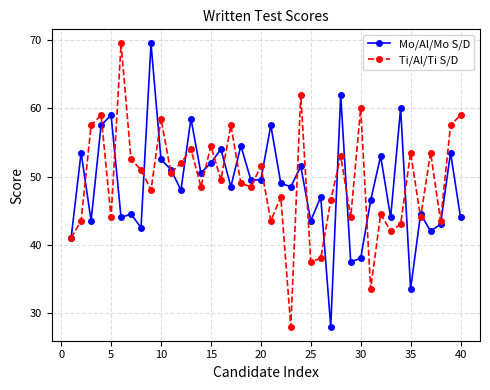

True or false: Mo/Al/Mo S/D has more than 2 interior local peaks.

True